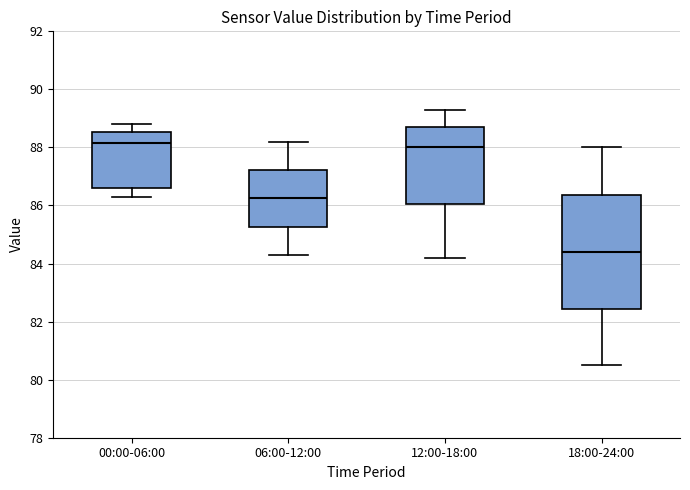

Reading left to right, read every box against the y-axis: the position of its median line, the range the box covers, and the ends of its whiskers. The values are not printed on the chart, so give them approximately, as read against the axis.

00:00-06:00: median 88.2, box 86.6 to 88.6, whiskers 86.4 to 88.8
06:00-12:00: median 86.2, box 85.2 to 87.2, whiskers 84.4 to 88.2
12:00-18:00: median 88.0, box 86.0 to 88.8, whiskers 84.2 to 89.4
18:00-24:00: median 84.4, box 82.4 to 86.4, whiskers 80.6 to 88.0